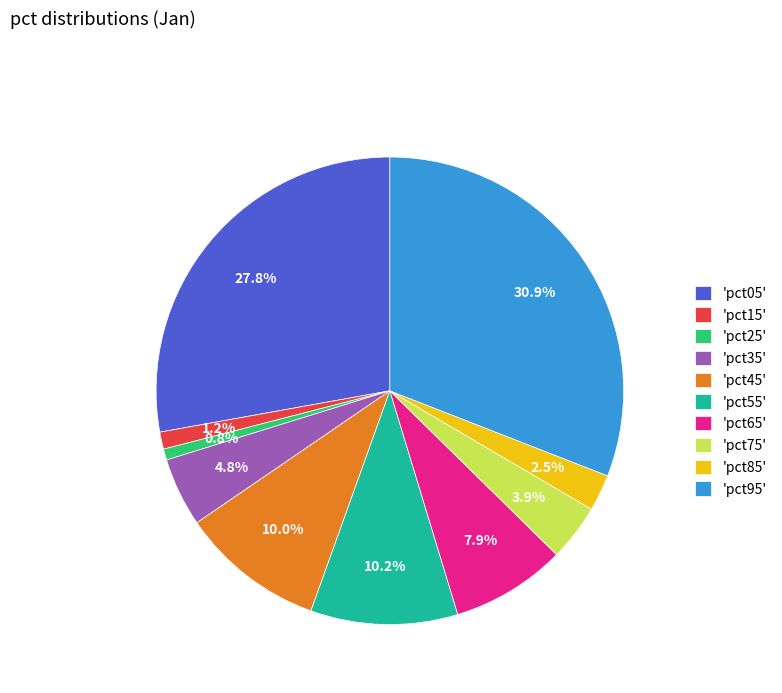

What is the largest slice in the pie chart?

'pct95'